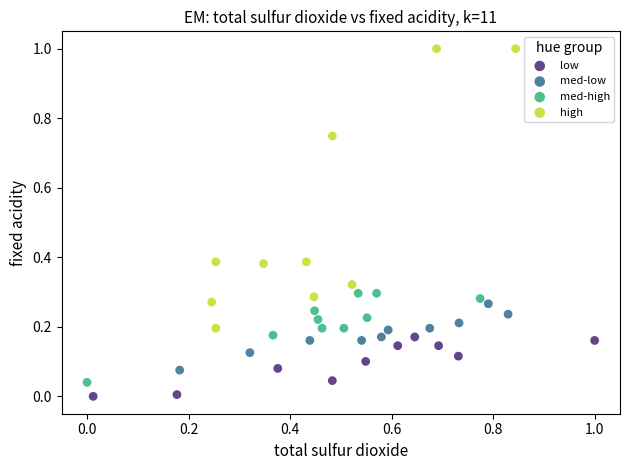

Which series contains the highest Y value?

high